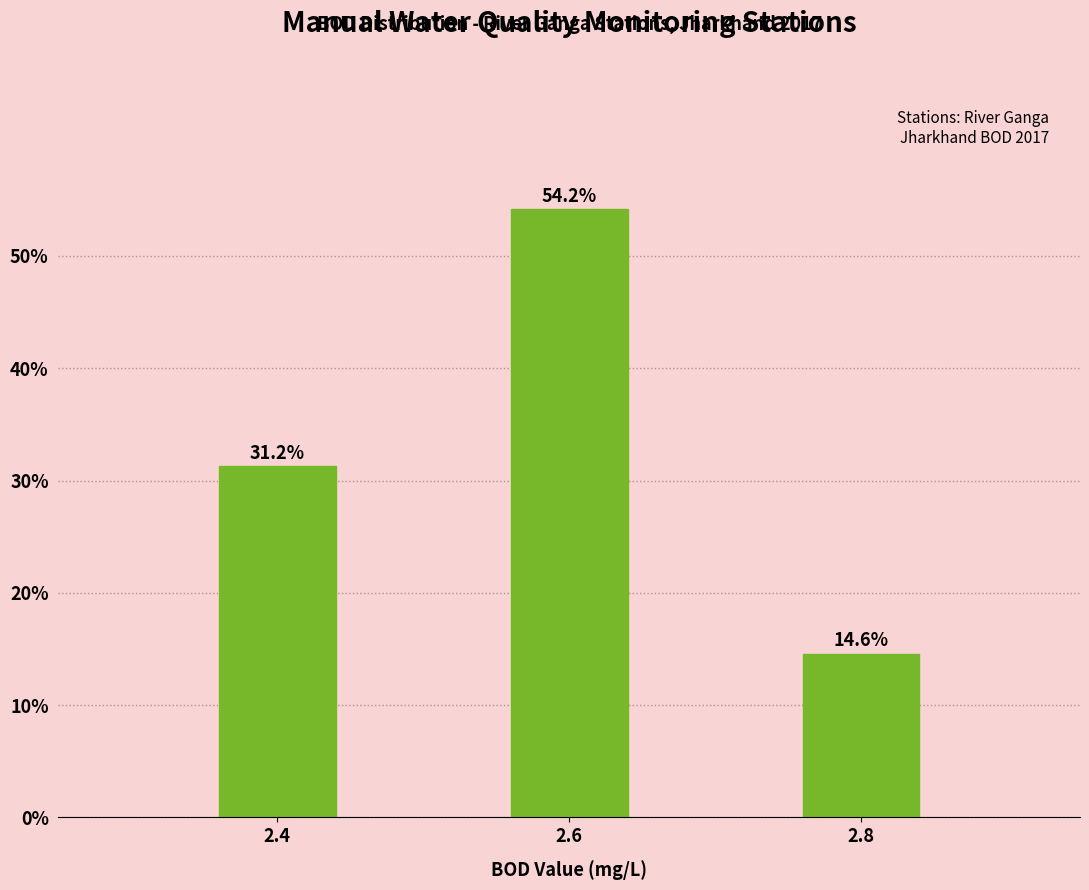

True or false: the data shows 81.5 at 2.6.

False